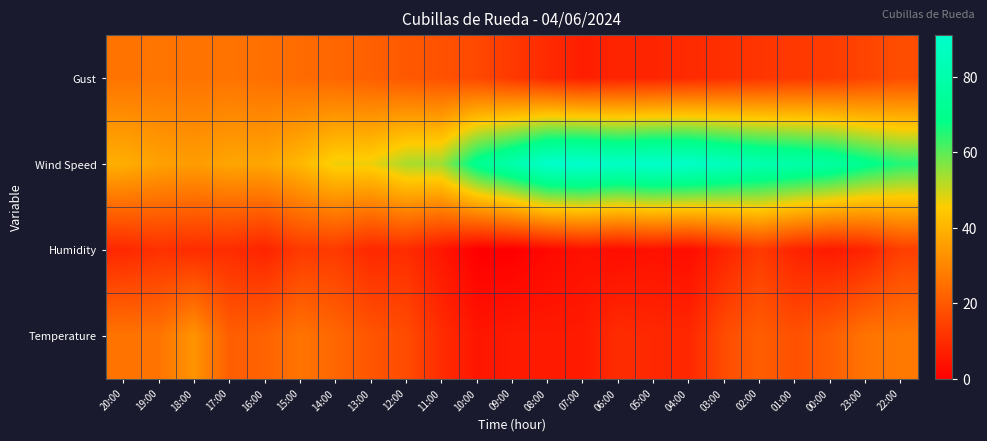

Count the number of categories in the chart.

23